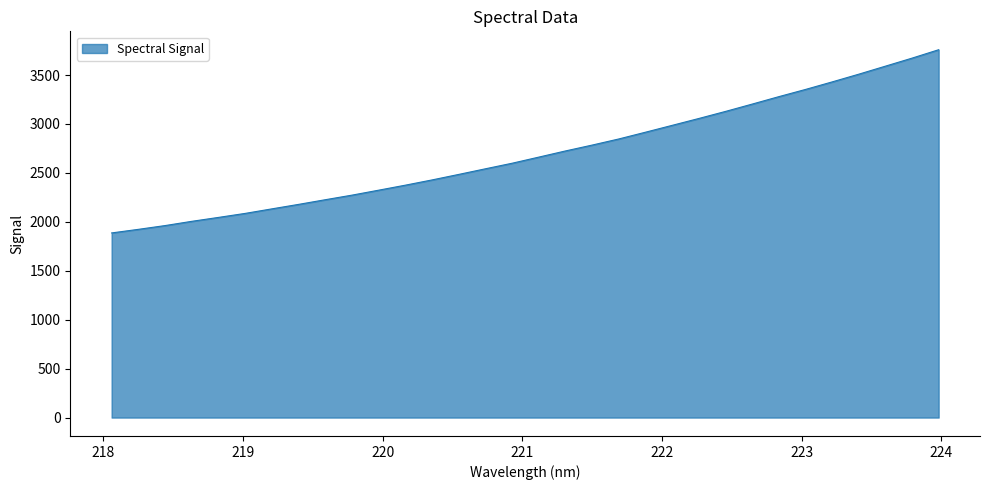

What is the greatest value displayed?

3758.7